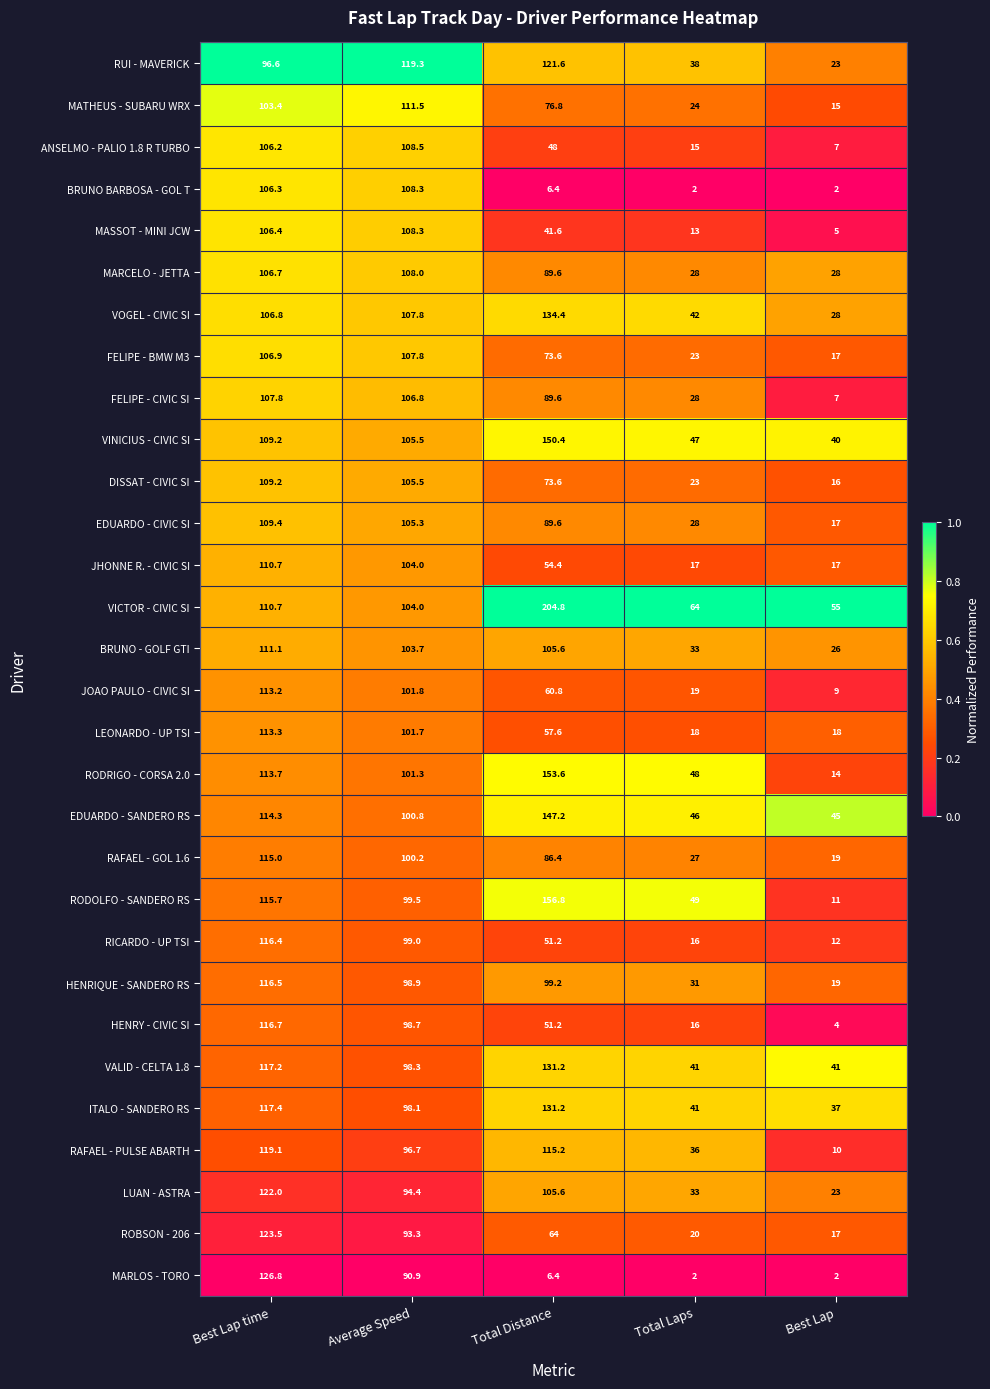

Where is VINICIUS - CIVIC SI nearest to the value 95?

Average Speed